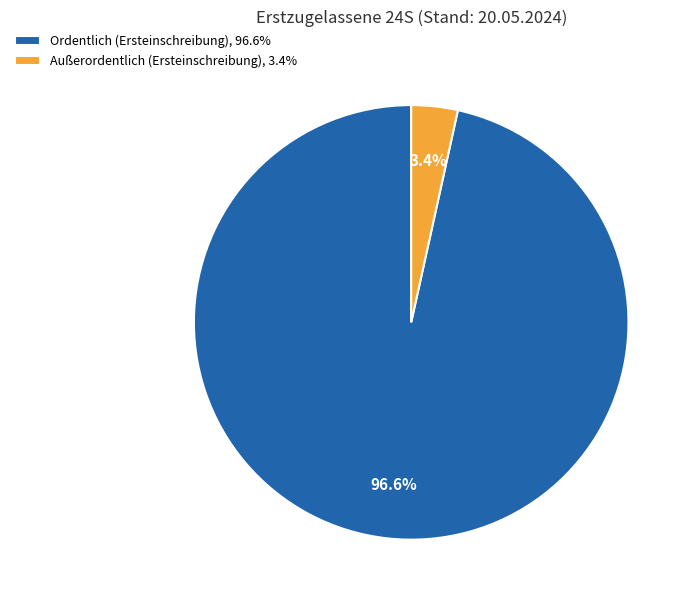

True or false: Ordentlich (Ersteinschreibung) accounts for 97% of the total.

True